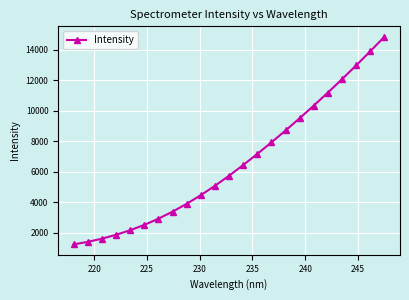

What is the value of the 6th point from the left?

2507.5